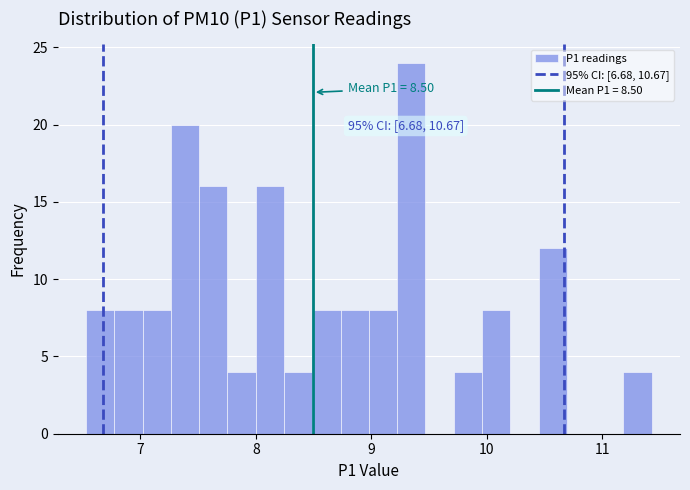

Around what value on the x-axis is the tallest bar? Give the approximate position of its centre, as read against the axis.

9.3